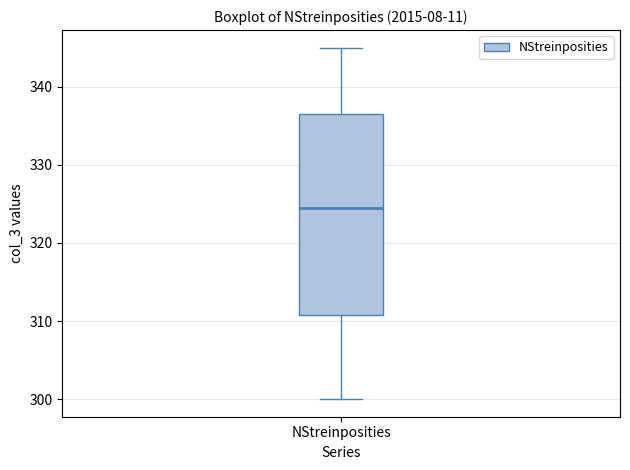

Transcribe this box plot: give where the median line is, the range the box spans, and where the two whiskers end, as read against the y-axis. The values are not printed on the chart, so give them approximately, as read against the axis.

median 325, box 311 to 337, whiskers 300 to 345